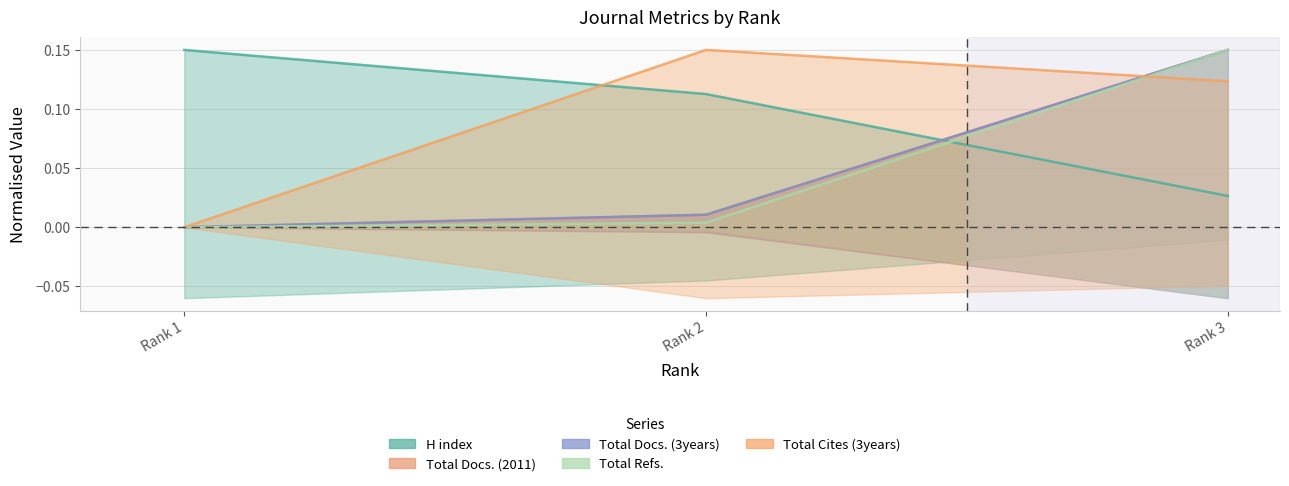

Is the value of Total Docs. (3years) at Rank 2 greater than the value of Total Docs. (2011) at Rank 3?

No